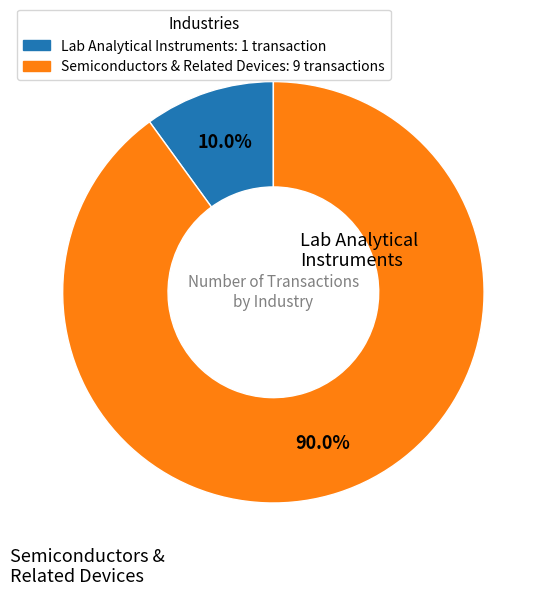

What is the majority slice?

Semiconductors & Related Devices